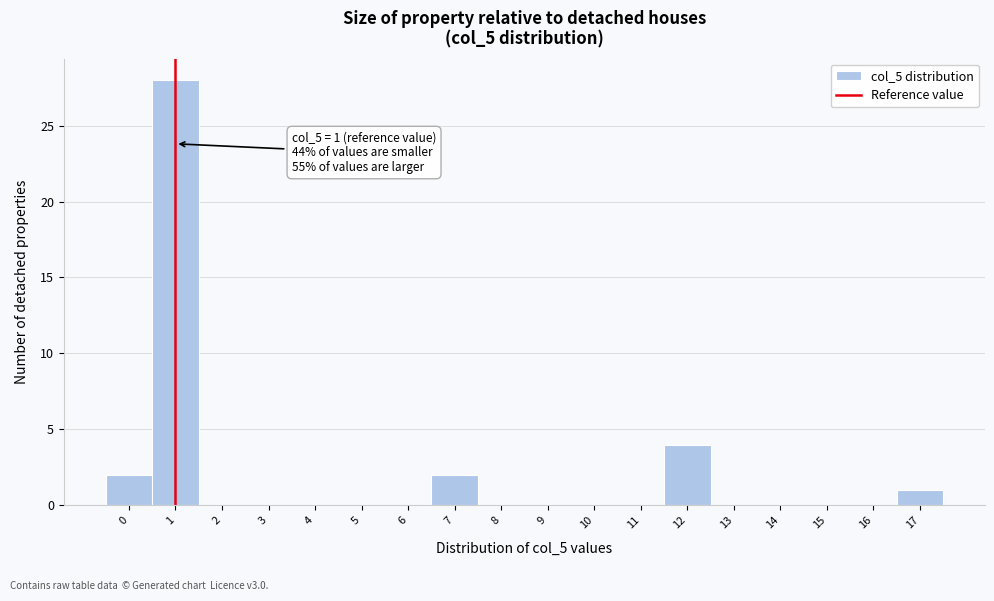

Which range on the x-axis has the tallest bar?

0.5 to 1.5